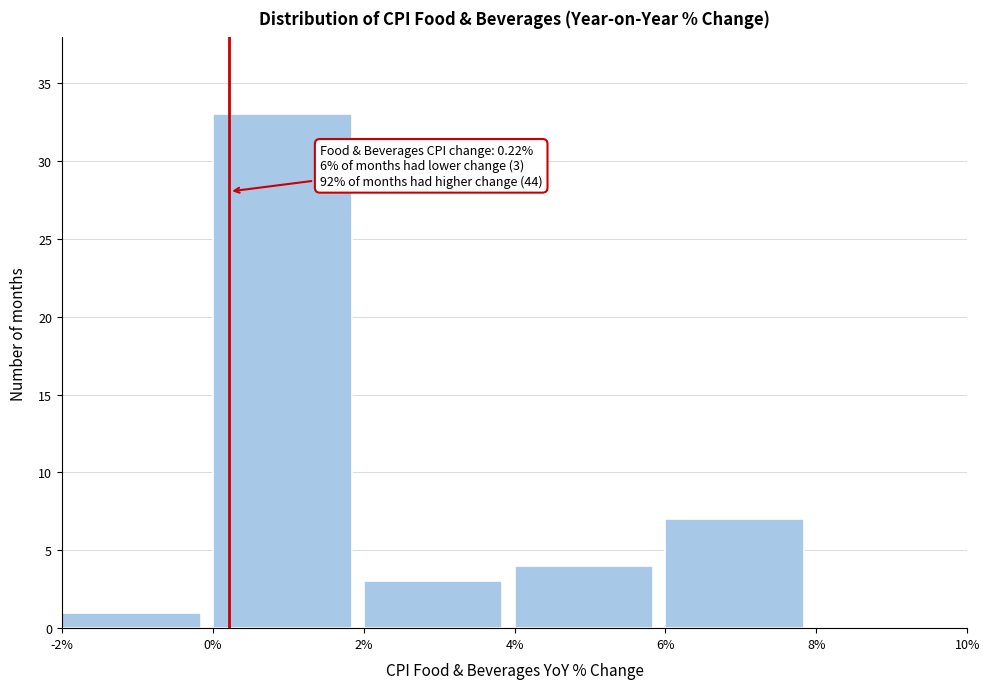

Over which range of the x-axis is the bar tallest?

0% to 2%